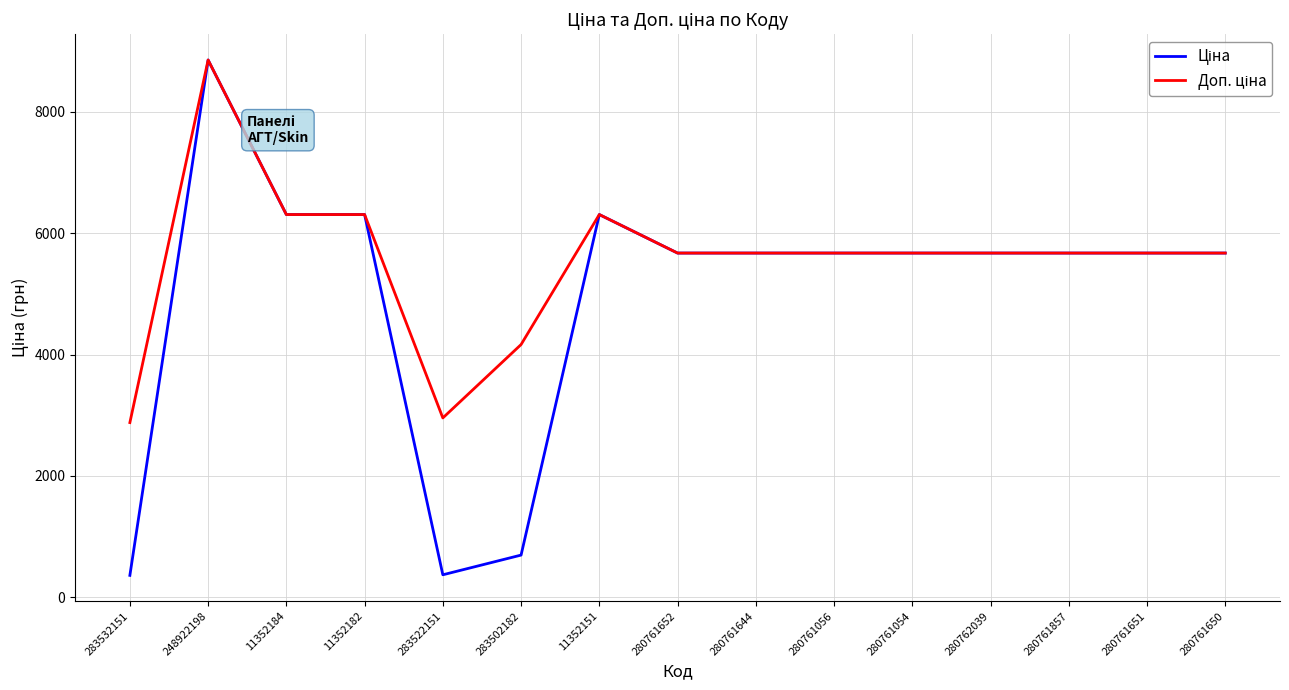

What is the smallest value displayed?

359.9